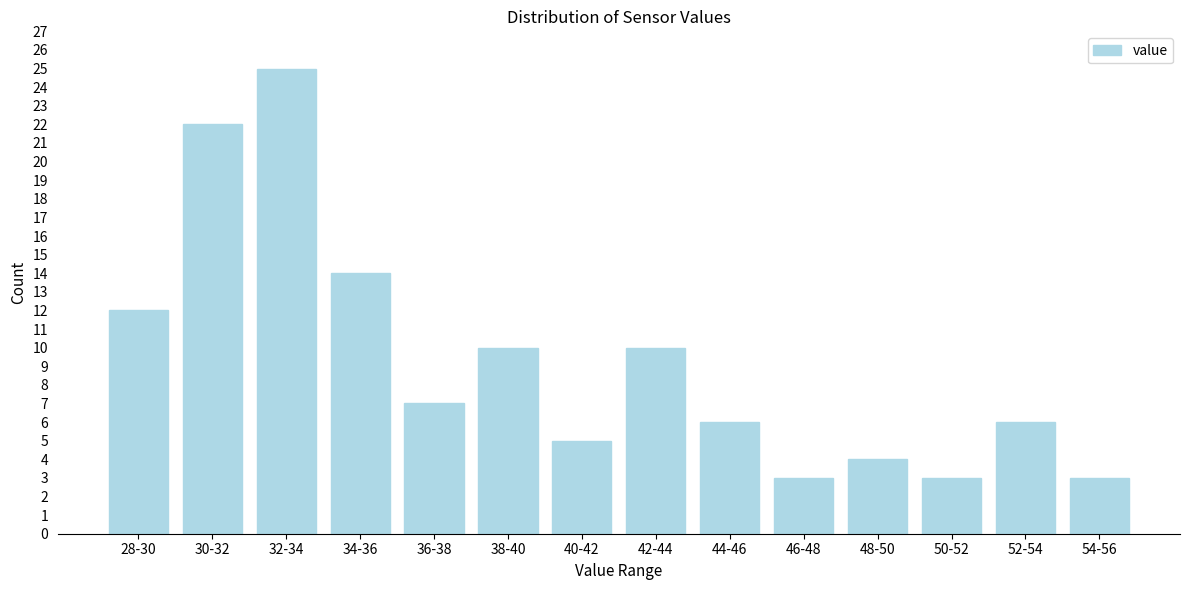

Reading right to left, what are all the values shown in this chart?

54-56=3	52-54=6	50-52=3	48-50=4	46-48=3	44-46=6	42-44=10	40-42=5	38-40=10	36-38=7	34-36=14	32-34=25	30-32=22	28-30=12